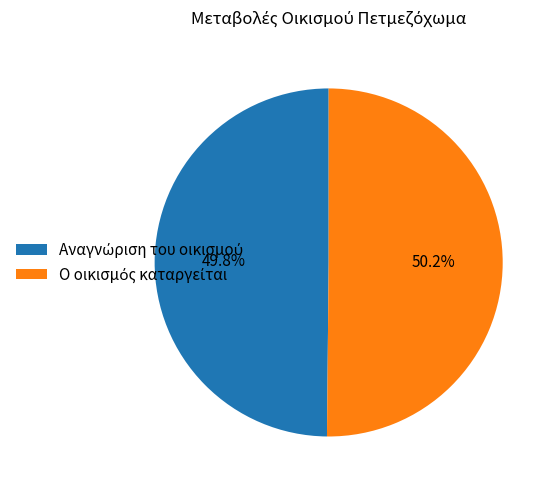

Is there a majority slice in this chart?

Yes